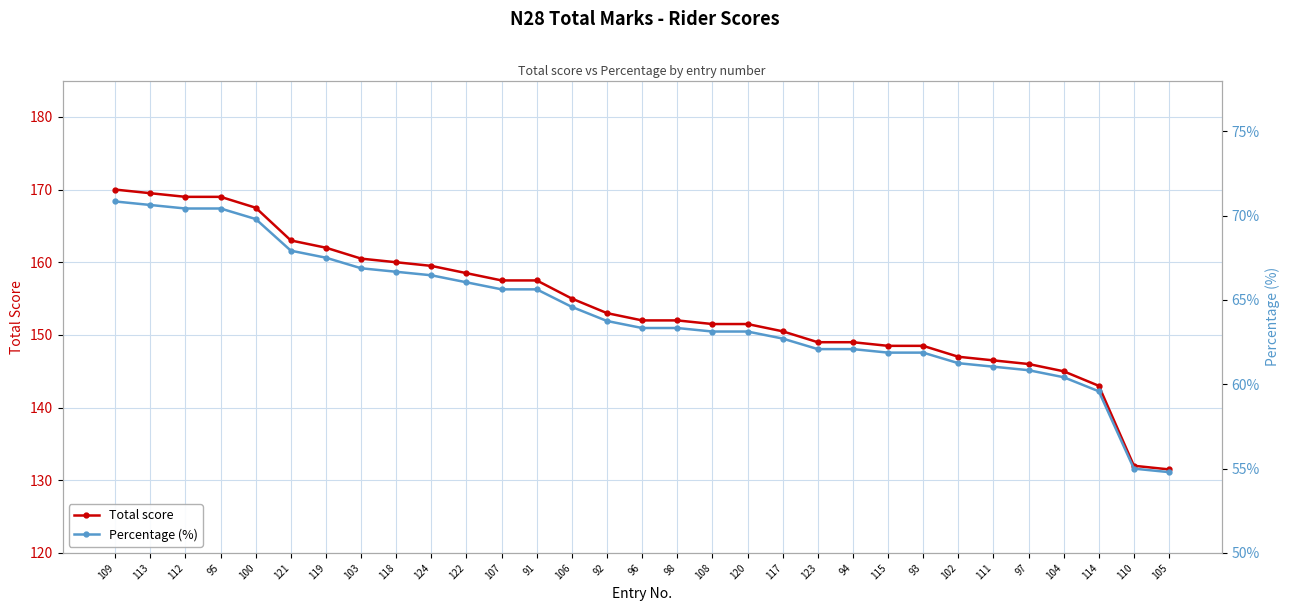

What is the difference between the highest and lowest values at 93?

86.6